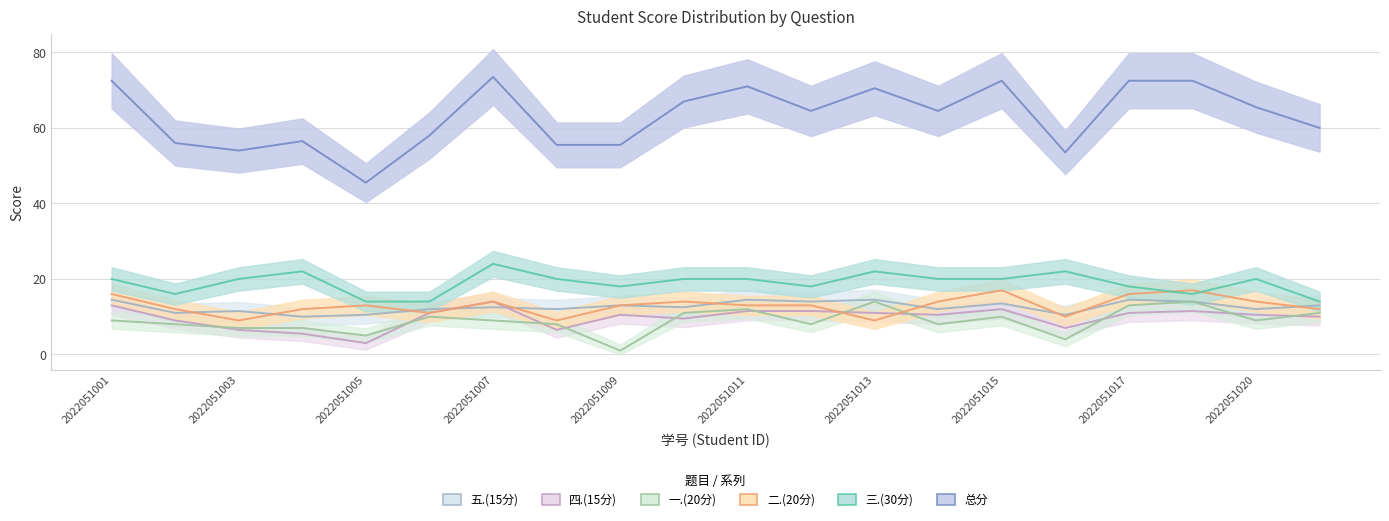

What is the spread (max minus min) of values at 2022051011?

59.5